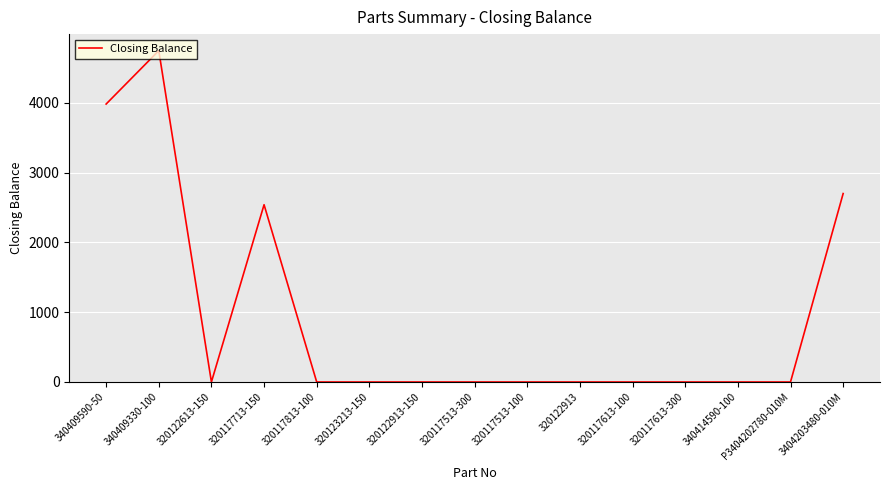

What is the average value?

932